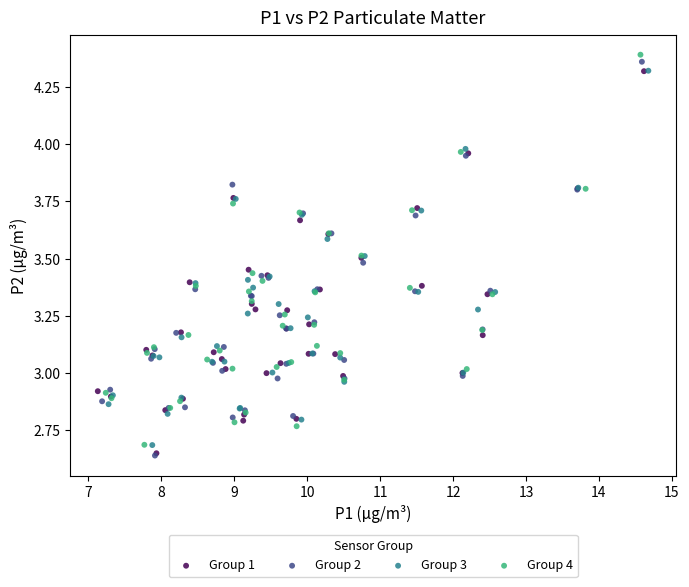

What are all the series names shown in the legend?

Group 1, Group 2, Group 3, Group 4